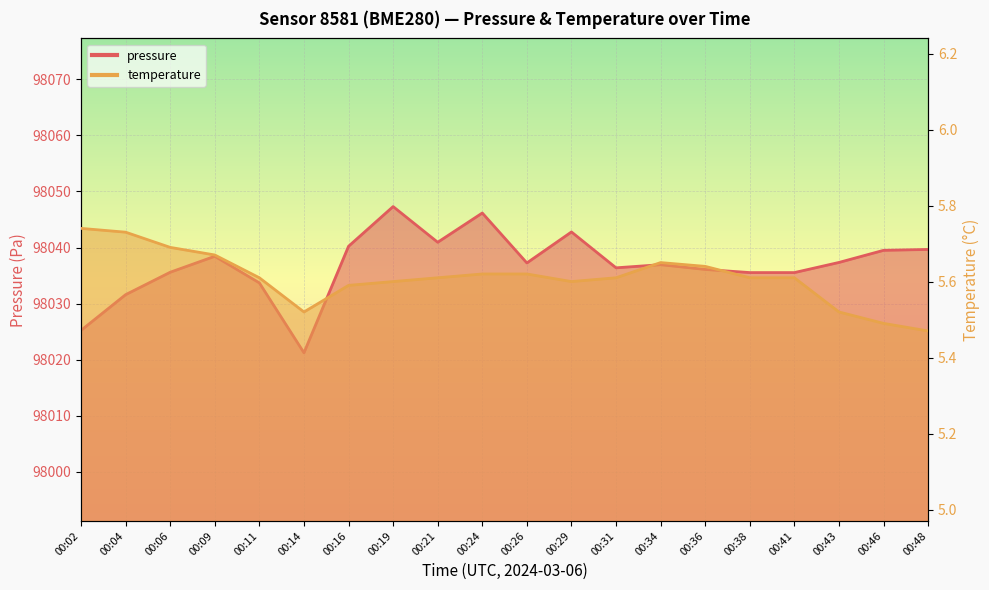

What is the value of the temperature point at the 1st from the left?

5.7